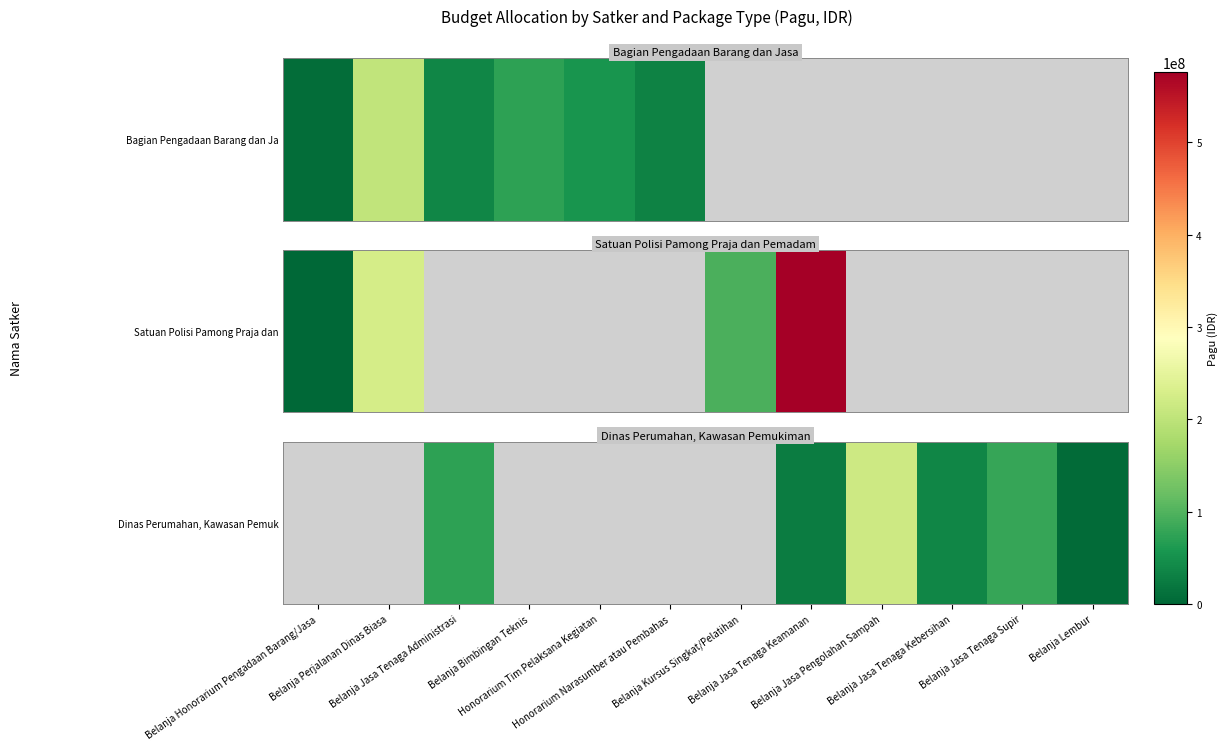

The chart shows a value of 72000000.0 at Belanja Jasa Tenaga Administrasi. True or false?

True